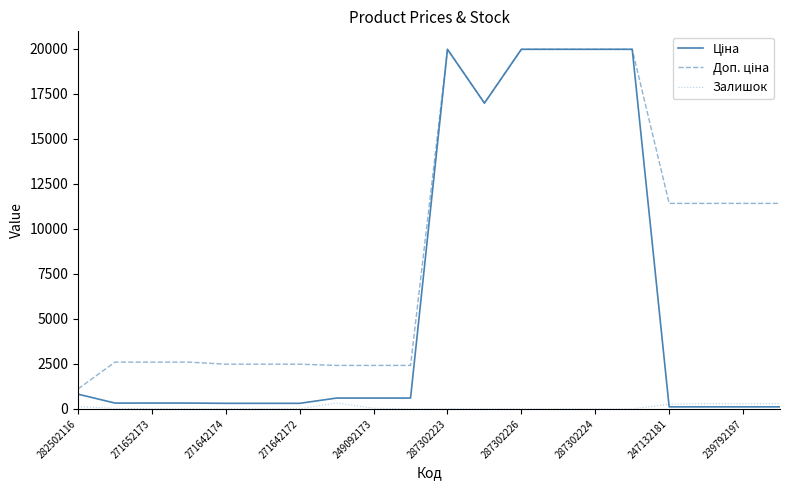

What is the greatest value displayed?

19964.2